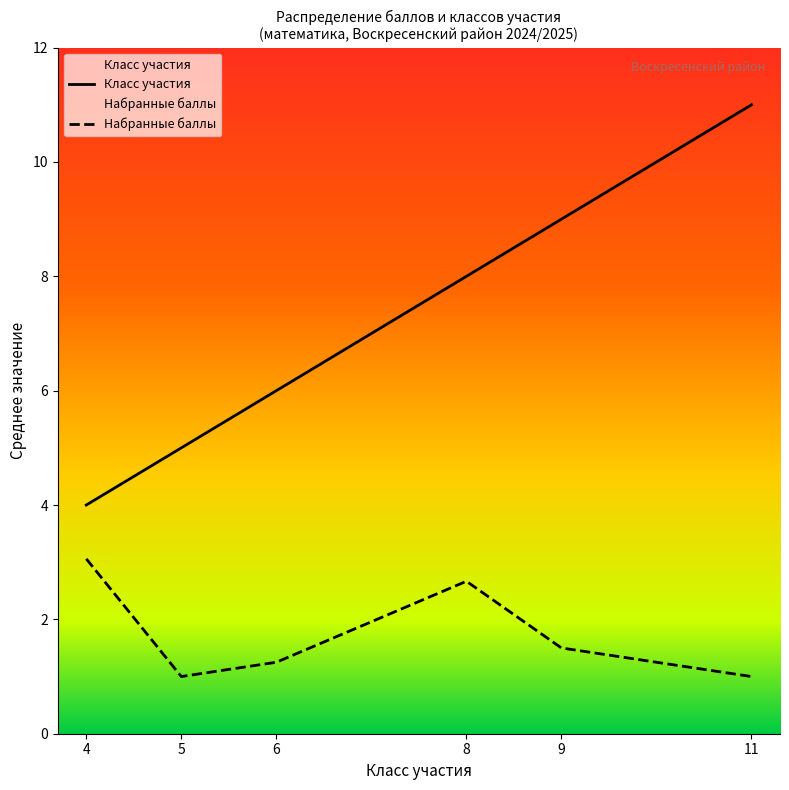

What is the sum of the Класс участия values at 4 and 9?

13